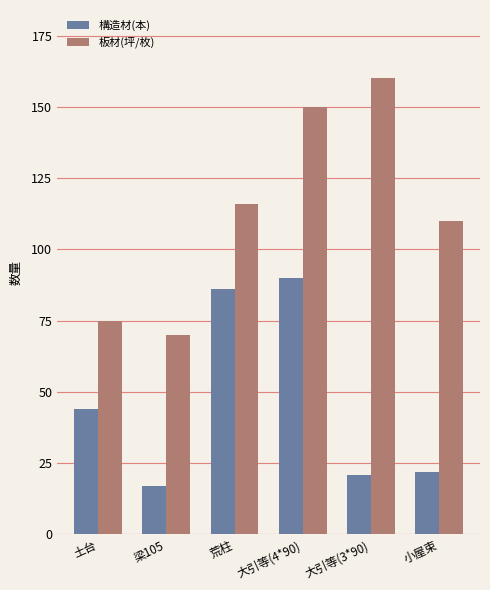

What is the total value across all series at 荒柱?

202